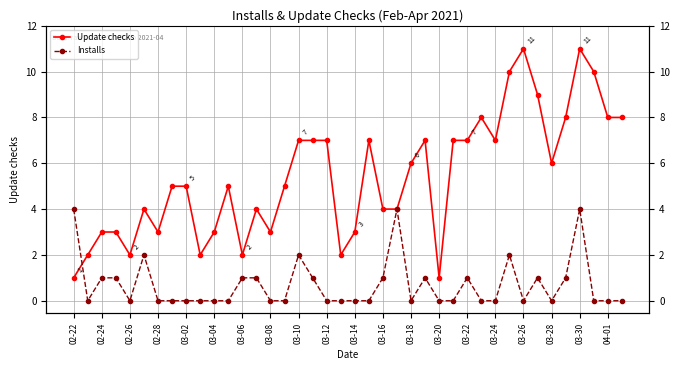

What is the lowest value of the Update checks series?

1